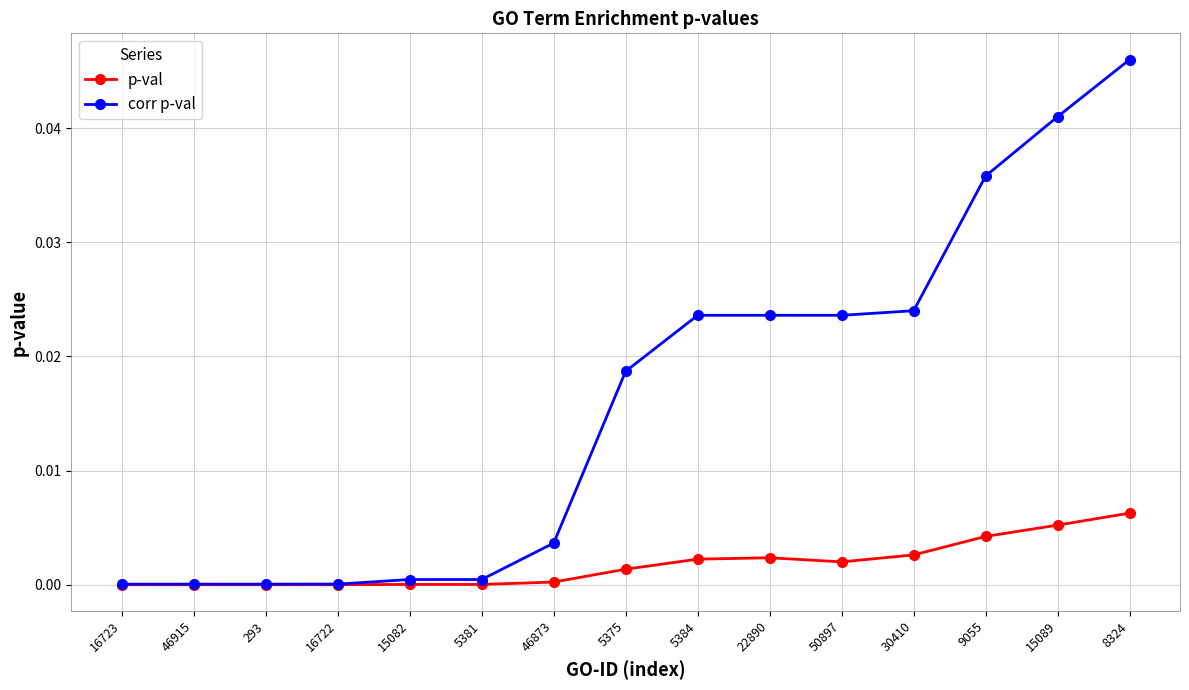

At which category does the chart reach its peak across all series?

8324